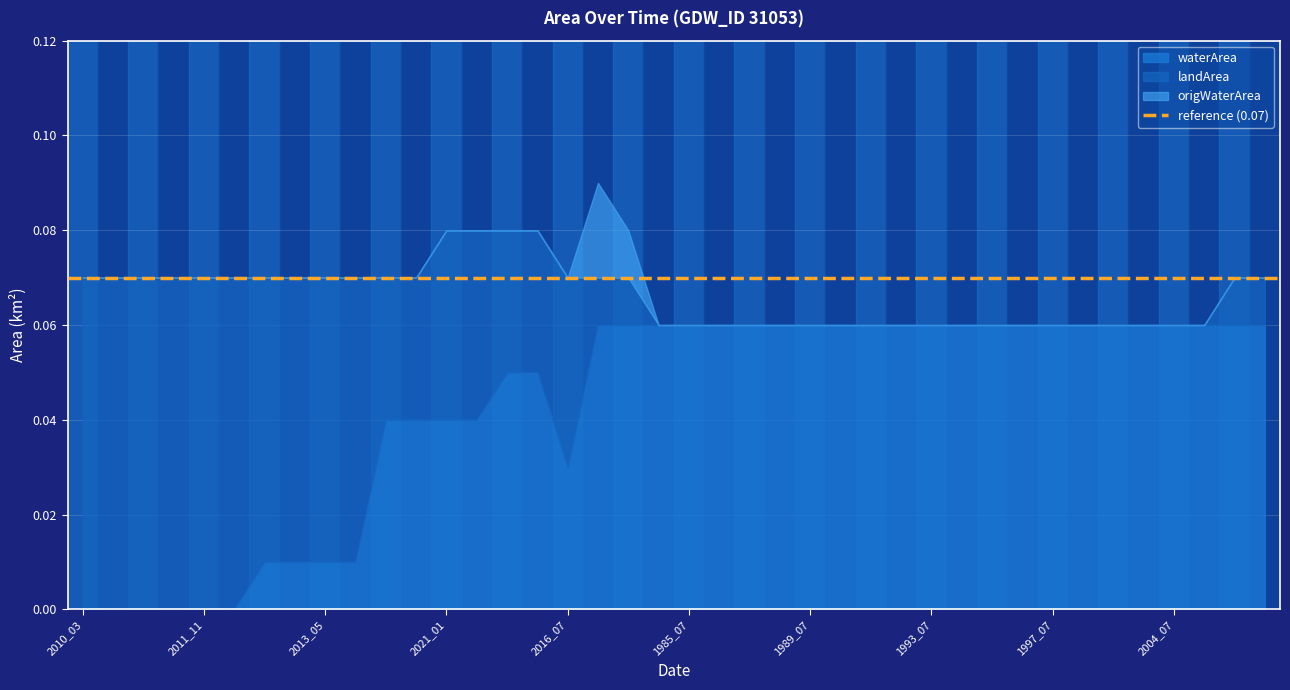

Between 2010_07 and 1988_07, which is larger?

1988_07